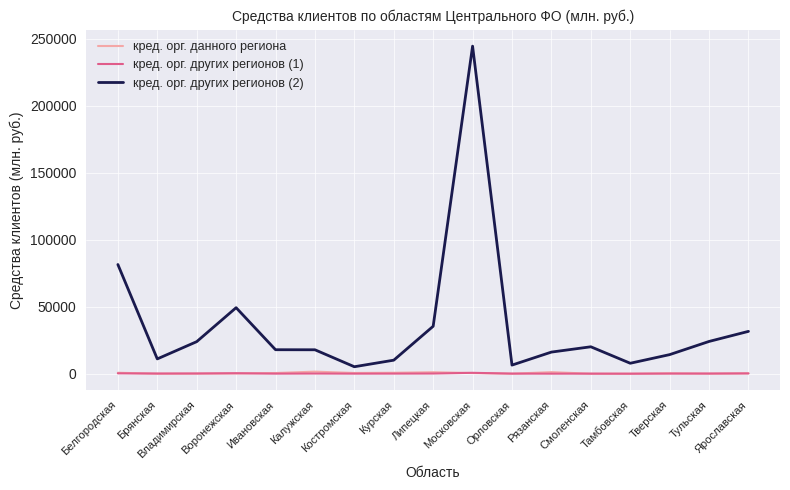

The кред. орг. других регионов (2) series shows 11047 at Брянская. True or false?

True